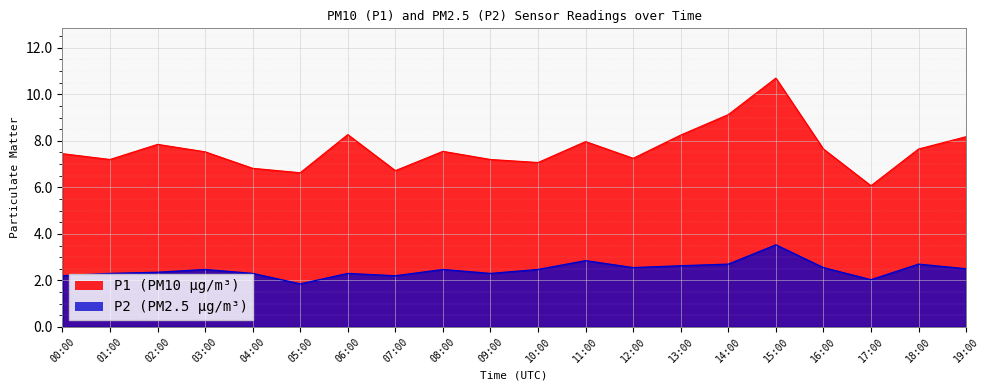

Which series has the widest spread of values?

P1